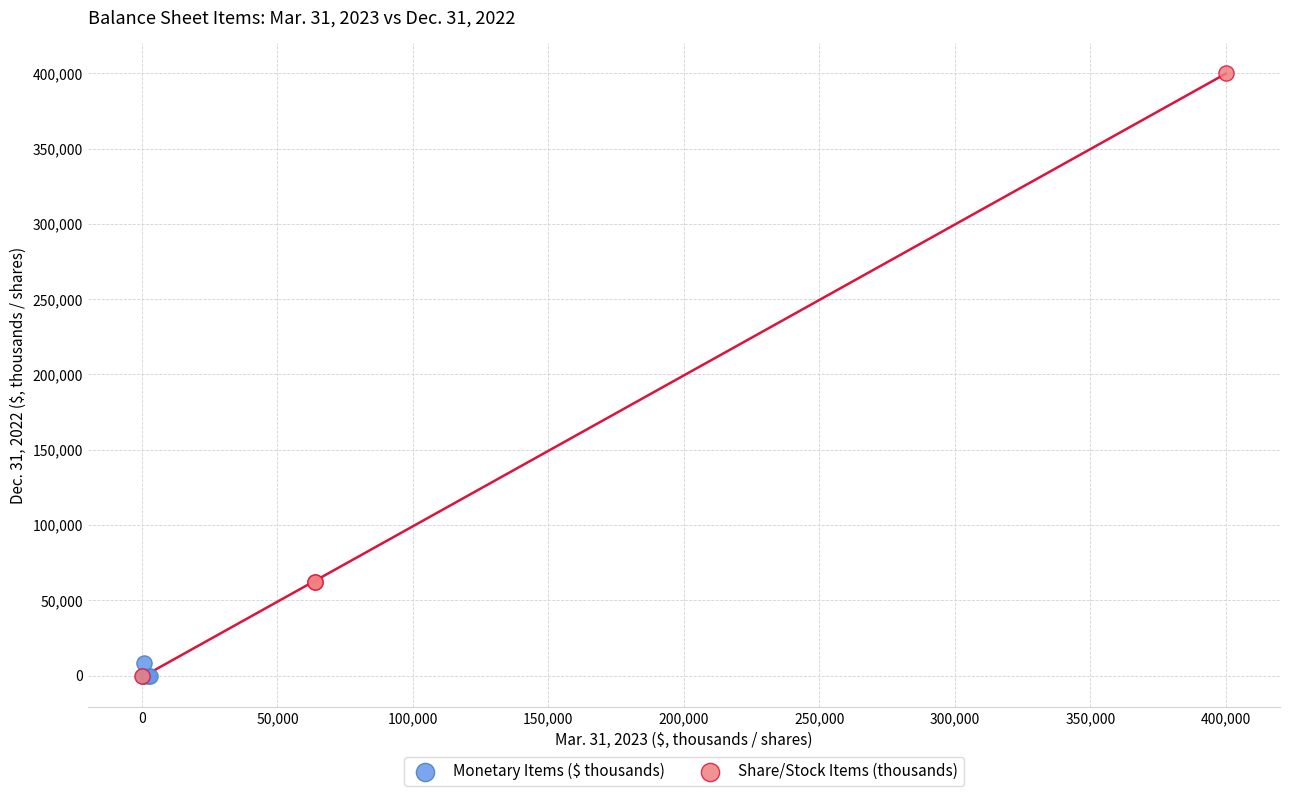

Which series has the largest Y range (max minus min)?

Share/Stock Items (thousands)